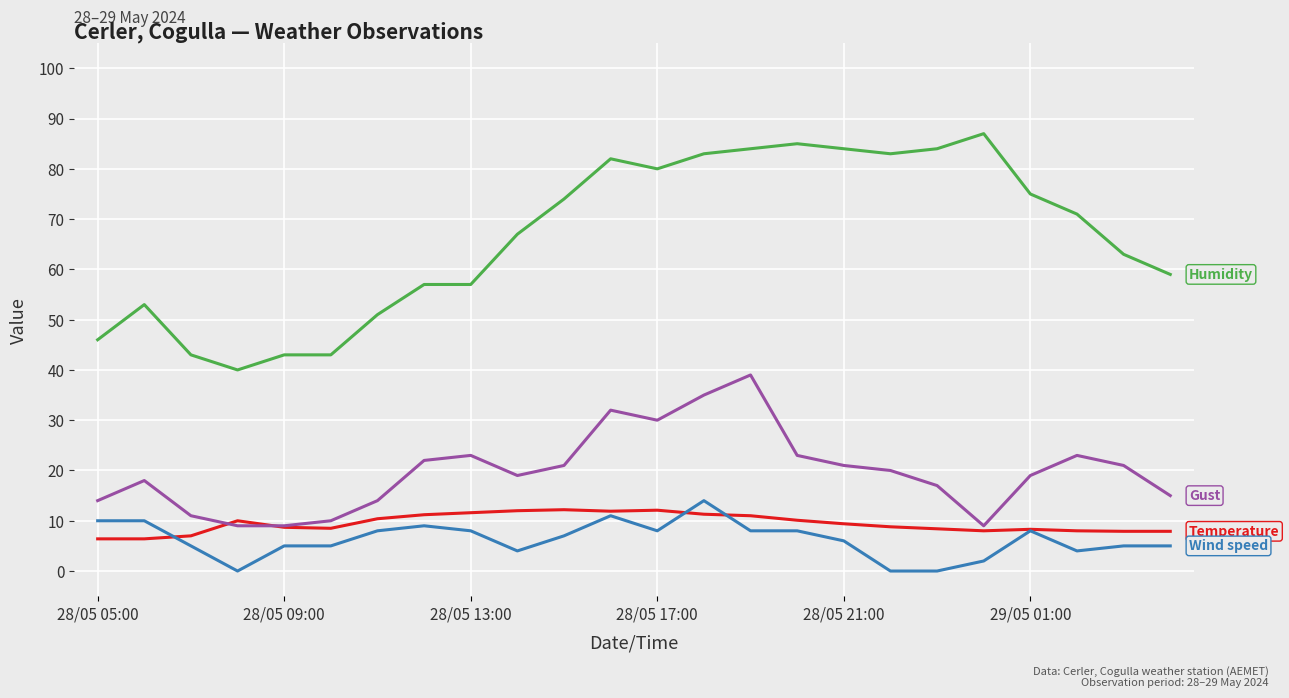

What is the spread (max minus min) of values at 28/05 09:00?

38.0